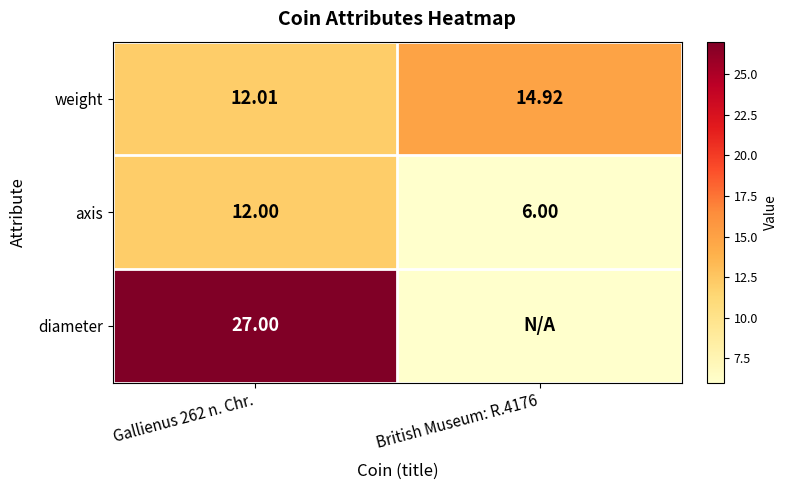

What is the sum of all weight values?

26.9